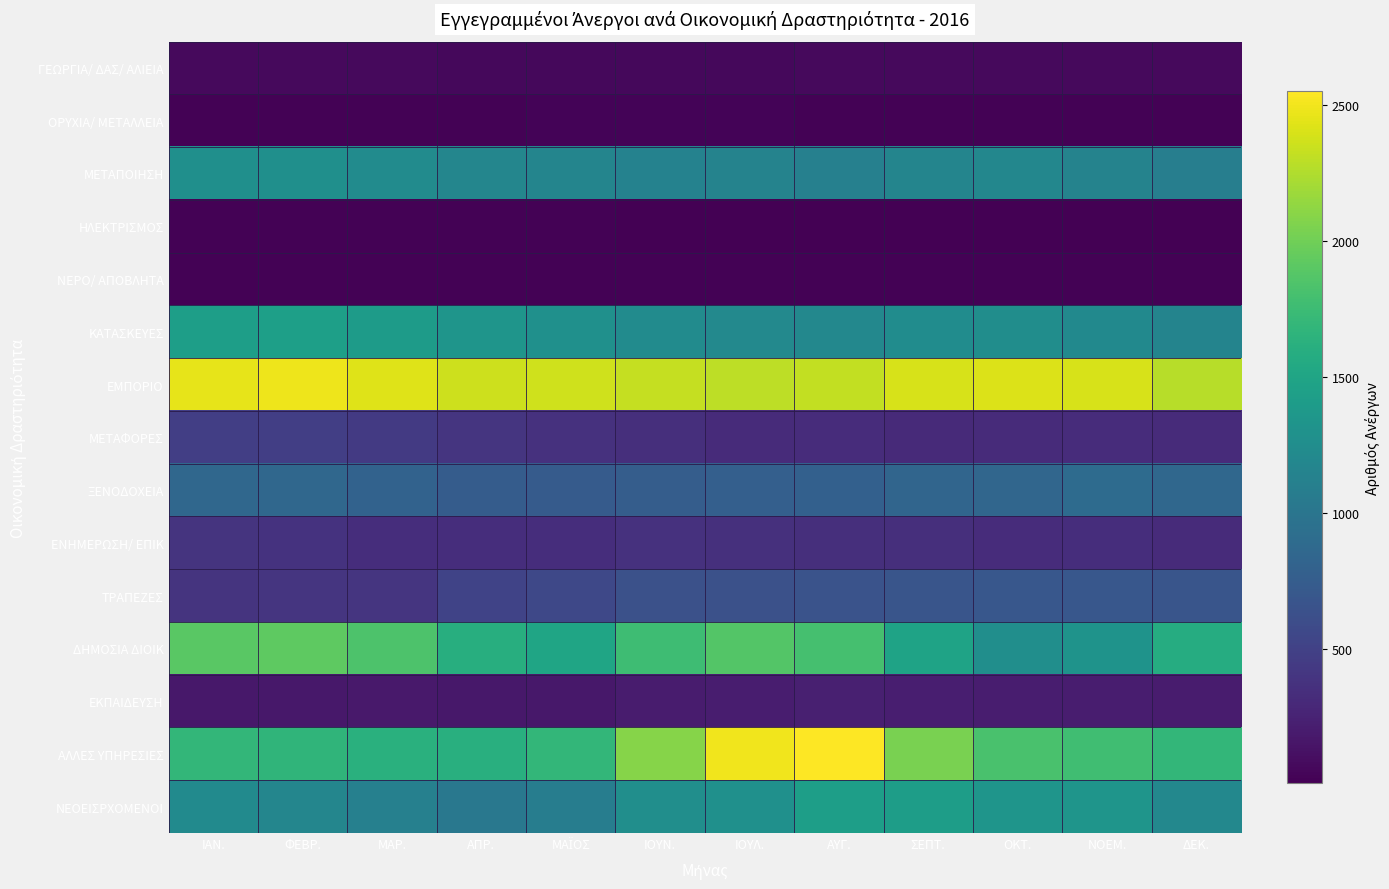

Reading right to left, transcribe all the data shown in this chart.

ΓΕΩΡΓΙΑ/ ΔΑΣ/ ΑΛΙΕΙΑ: ΔΕΚ.=70	ΝΟΕΜ.=74	ΟΚΤ.=76	ΣΕΠΤ.=76	ΑΥΓ.=67	ΙΟΥΛ.=58	ΙΟΥΝ.=58	ΜΑΪΟΣ=64	ΑΠΡ.=64	ΜΑΡ.=69	ΦΕΒΡ.=71	ΙΑΝ.=73
ΟΡΥΧΙΑ/ ΜΕΤΑΛΛΕΙΑ: ΔΕΚ.=23	ΝΟΕΜ.=22	ΟΚΤ.=26	ΣΕΠΤ.=24	ΑΥΓ.=25	ΙΟΥΛ.=27	ΙΟΥΝ.=30	ΜΑΪΟΣ=30	ΑΠΡ.=24	ΜΑΡ.=23	ΦΕΒΡ.=23	ΙΑΝ.=21
ΜΕΤΑΠΟΙΗΣΗ: ΔΕΚ.=1096	ΝΟΕΜ.=1141	ΟΚΤ.=1183	ΣΕΠΤ.=1164	ΑΥΓ.=1111	ΙΟΥΛ.=1140	ΙΟΥΝ.=1137	ΜΑΪΟΣ=1162	ΑΠΡ.=1175	ΜΑΡ.=1238	ΦΕΒΡ.=1276	ΙΑΝ.=1272
ΗΛΕΚΤΡΙΣΜΟΣ: ΔΕΚ.=7	ΝΟΕΜ.=8	ΟΚΤ.=8	ΣΕΠΤ.=9	ΑΥΓ.=9	ΙΟΥΛ.=11	ΙΟΥΝ.=15	ΜΑΪΟΣ=17	ΑΠΡ.=19	ΜΑΡ.=20	ΦΕΒΡ.=24	ΙΑΝ.=26
ΝΕΡΟ/ ΑΠΟΒΛΗΤΑ: ΔΕΚ.=22	ΝΟΕΜ.=21	ΟΚΤ.=25	ΣΕΠΤ.=25	ΑΥΓ.=19	ΙΟΥΛ.=23	ΙΟΥΝ.=20	ΜΑΪΟΣ=20	ΑΠΡ.=20	ΜΑΡ.=24	ΦΕΒΡ.=22	ΙΑΝ.=19
ΚΑΤΑΣΚΕΥΕΣ: ΔΕΚ.=1156	ΝΟΕΜ.=1218	ΟΚΤ.=1253	ΣΕΠΤ.=1241	ΑΥΓ.=1197	ΙΟΥΛ.=1205	ΙΟΥΝ.=1231	ΜΑΪΟΣ=1280	ΑΠΡ.=1336	ΜΑΡ.=1400	ΦΕΒΡ.=1444	ΙΑΝ.=1432
ΕΜΠΟΡΙΟ: ΔΕΚ.=2277	ΝΟΕΜ.=2399	ΟΚΤ.=2415	ΣΕΠΤ.=2394	ΑΥΓ.=2315	ΙΟΥΛ.=2301	ΙΟΥΝ.=2326	ΜΑΪΟΣ=2367	ΑΠΡ.=2354	ΜΑΡ.=2429	ΦΕΒΡ.=2489	ΙΑΝ.=2454
ΜΕΤΑΦΟΡΕΣ: ΔΕΚ.=317	ΝΟΕΜ.=330	ΟΚΤ.=315	ΣΕΠΤ.=314	ΑΥΓ.=326	ΙΟΥΛ.=322	ΙΟΥΝ.=354	ΜΑΪΟΣ=368	ΑΠΡ.=397	ΜΑΡ.=435	ΦΕΒΡ.=476	ΙΑΝ.=478
ΞΕΝΟΔΟΧΕΙΑ: ΔΕΚ.=852	ΝΟΕΜ.=894	ΟΚΤ.=844	ΣΕΠΤ.=837	ΑΥΓ.=787	ΙΟΥΛ.=781	ΙΟΥΝ.=754	ΜΑΪΟΣ=734	ΑΠΡ.=745	ΜΑΡ.=811	ΦΕΒΡ.=856	ΙΑΝ.=852
ΕΝΗΜΕΡΩΣΗ/ ΕΠΙΚ: ΔΕΚ.=321	ΝΟΕΜ.=336	ΟΚΤ.=332	ΣΕΠΤ.=352	ΑΥΓ.=352	ΙΟΥΛ.=360	ΙΟΥΝ.=372	ΜΑΪΟΣ=340	ΑΠΡ.=341	ΜΑΡ.=344	ΦΕΒΡ.=375	ΙΑΝ.=389
ΤΡΑΠΕΖΕΣ: ΔΕΚ.=677	ΝΟΕΜ.=700	ΟΚΤ.=698	ΣΕΠΤ.=678	ΑΥΓ.=653	ΙΟΥΛ.=637	ΙΟΥΝ.=640	ΜΑΪΟΣ=563	ΑΠΡ.=519	ΜΑΡ.=402	ΦΕΒΡ.=396	ΙΑΝ.=393
ΔΗΜΟΣΙΑ ΔΙΟΙΚ: ΔΕΚ.=1581	ΝΟΕΜ.=1315	ΟΚΤ.=1260	ΣΕΠΤ.=1479	ΑΥΓ.=1803	ΙΟΥΛ.=1869	ΙΟΥΝ.=1763	ΜΑΪΟΣ=1501	ΑΠΡ.=1602	ΜΑΡ.=1844	ΦΕΒΡ.=1915	ΙΑΝ.=1899
ΕΚΠΑΙΔΕΥΣΗ: ΔΕΚ.=203	ΝΟΕΜ.=211	ΟΚΤ.=212	ΣΕΠΤ.=217	ΑΥΓ.=226	ΙΟΥΛ.=206	ΙΟΥΝ.=199	ΜΑΪΟΣ=174	ΑΠΡ.=173	ΜΑΡ.=180	ΦΕΒΡ.=173	ΙΑΝ.=170
ΑΛΛΕΣ ΥΠΗΡΕΣΙΕΣ: ΔΕΚ.=1694	ΝΟΕΜ.=1775	ΟΚΤ.=1824	ΣΕΠΤ.=2036	ΑΥΓ.=2550	ΙΟΥΛ.=2498	ΙΟΥΝ.=2084	ΜΑΪΟΣ=1695	ΑΠΡ.=1610	ΜΑΡ.=1617	ΦΕΒΡ.=1674	ΙΑΝ.=1686
ΝΕΟΕΙΣΡΧΟΜΕΝΟΙ: ΔΕΚ.=1192	ΝΟΕΜ.=1329	ΟΚΤ.=1338	ΣΕΠΤ.=1424	ΑΥΓ.=1429	ΙΟΥΛ.=1287	ΙΟΥΝ.=1262	ΜΑΪΟΣ=1086	ΑΠΡ.=1025	ΜΑΡ.=1116	ΦΕΒΡ.=1171	ΙΑΝ.=1226